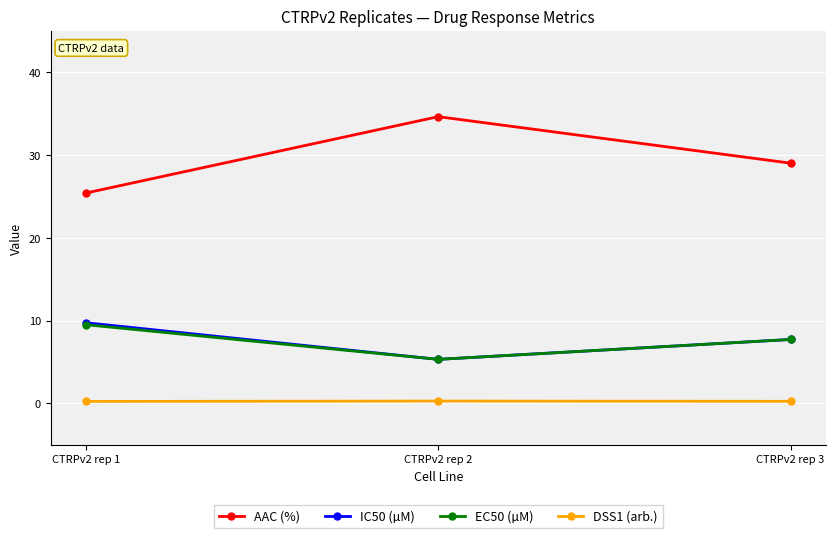

Where is EC50 (µM) nearest to the value 7?

CTRPv2 rep 3